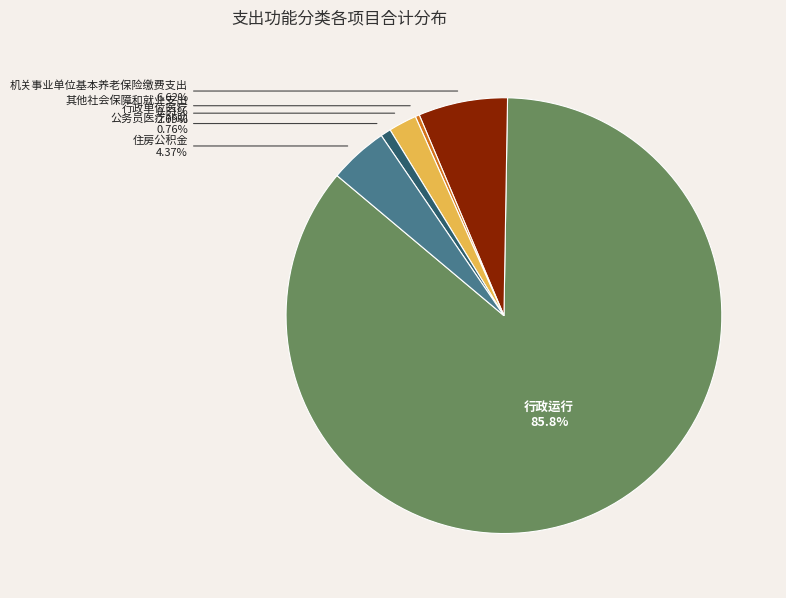

True or false: 住房公积金 accounts for 4% of the total.

True